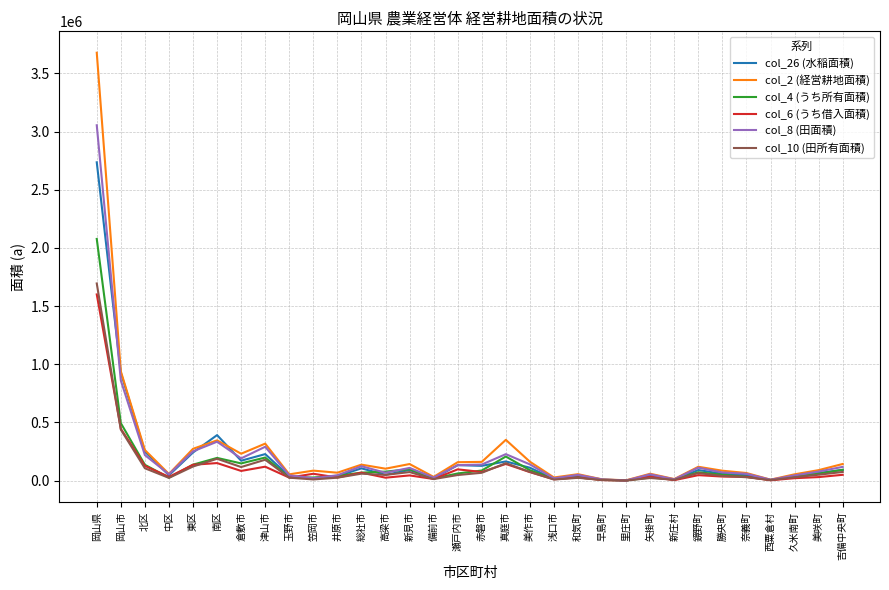

What are all the series names shown in the legend?

col_26 (水稲面積), col_2 (経営耕地面積), col_4 (うち所有面積), col_6 (うち借入面積), col_8 (田面積), col_10 (田所有面積)